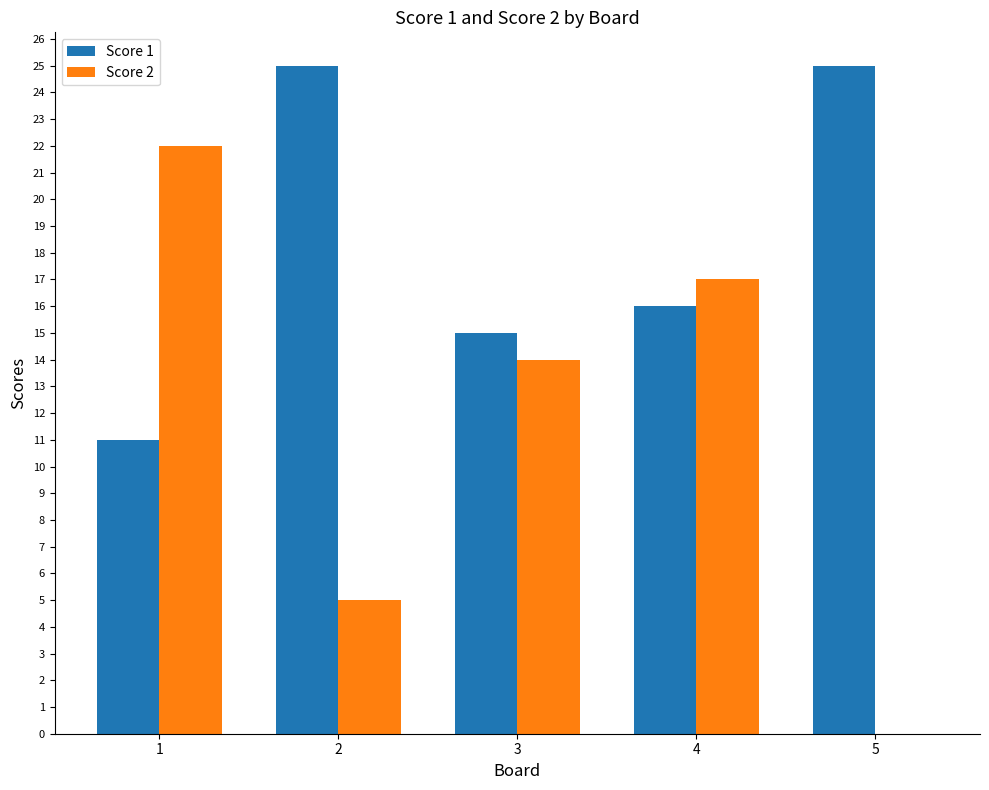

Reading right to left, transcribe all the data shown in this chart.

Score 1: 25	16	15	25	11
Score 2: 0	17	14	5	22